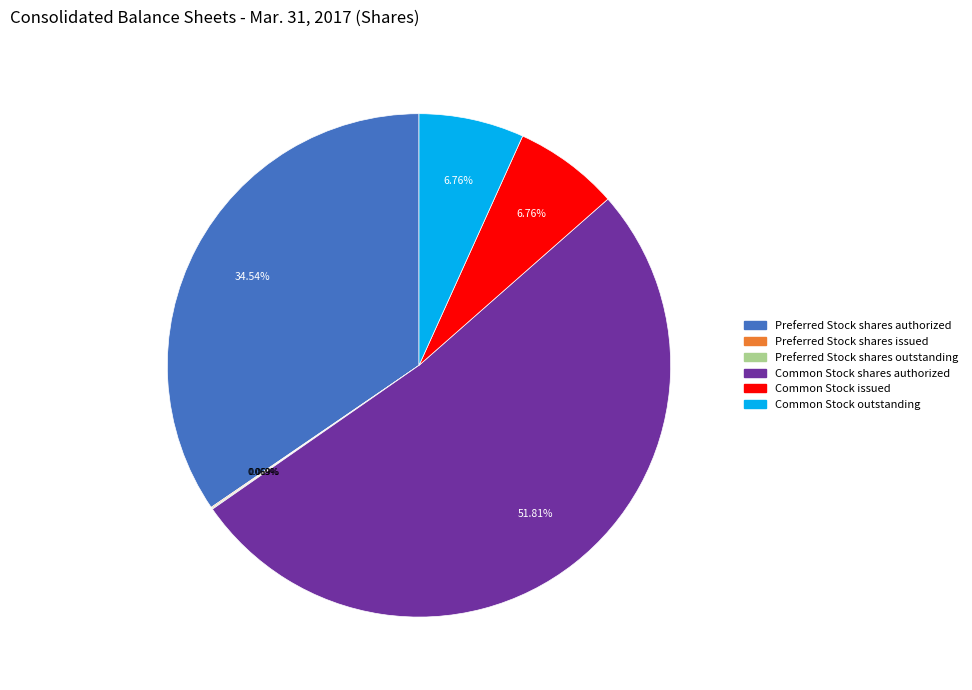

What percentage is the Common Stock issued slice, to the nearest percent?

7%